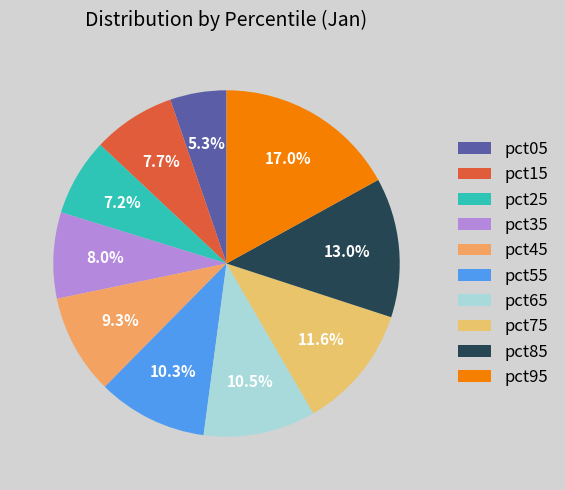

Which category has the smallest portion of the pie?

pct05